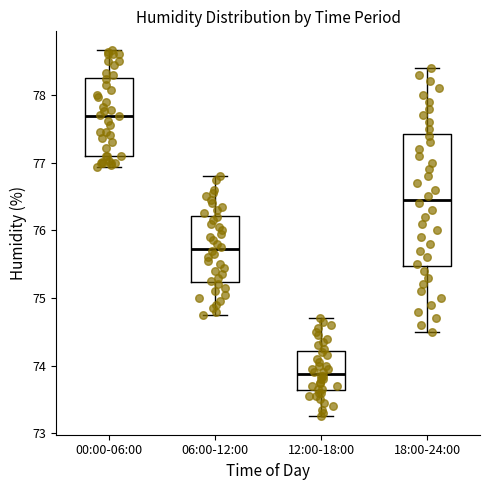

Reading left to right, transcribe this box plot: for each box, give where its median line is, the range the box spans, and where its two whiskers end, as read against the y-axis. The values are not printed on the chart, so give them approximately, as read against the axis.

00:00-06:00: median 77.7, box 77.1 to 78.3, whiskers 76.9 to 78.7
06:00-12:00: median 75.7, box 75.2 to 76.2, whiskers 74.8 to 76.8
12:00-18:00: median 73.9, box 73.6 to 74.2, whiskers 73.3 to 74.7
18:00-24:00: median 76.5, box 75.5 to 77.4, whiskers 74.5 to 78.4